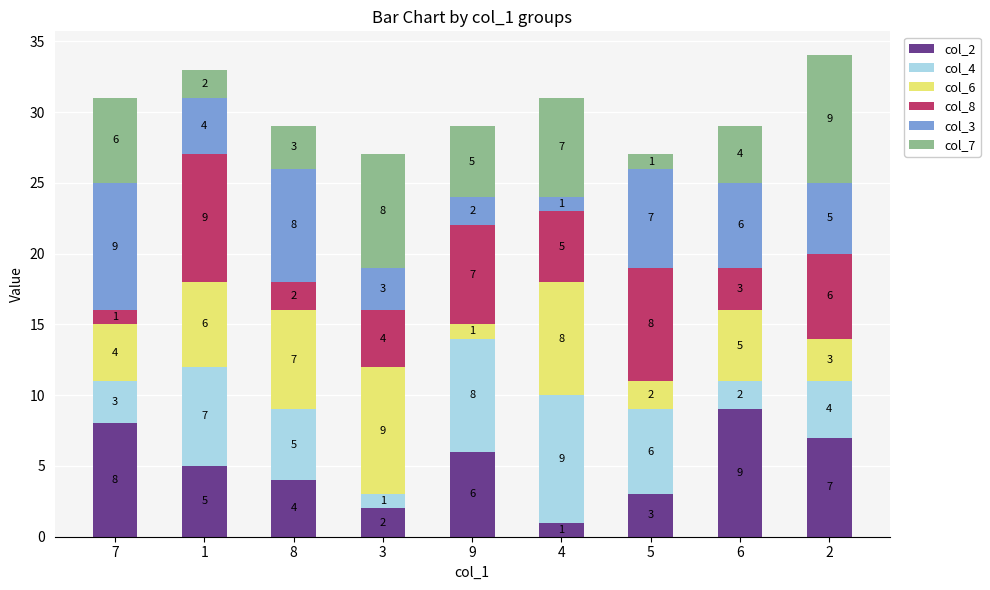

At which label does col_2 reach its minimum?

4